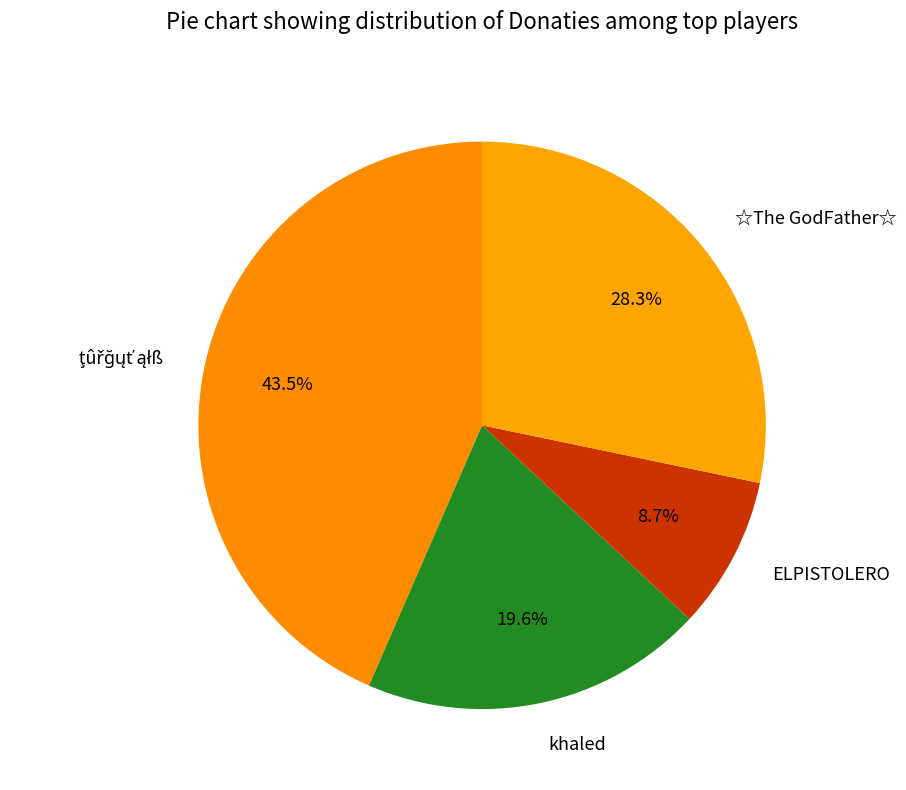

Is there a majority slice in this chart?

No